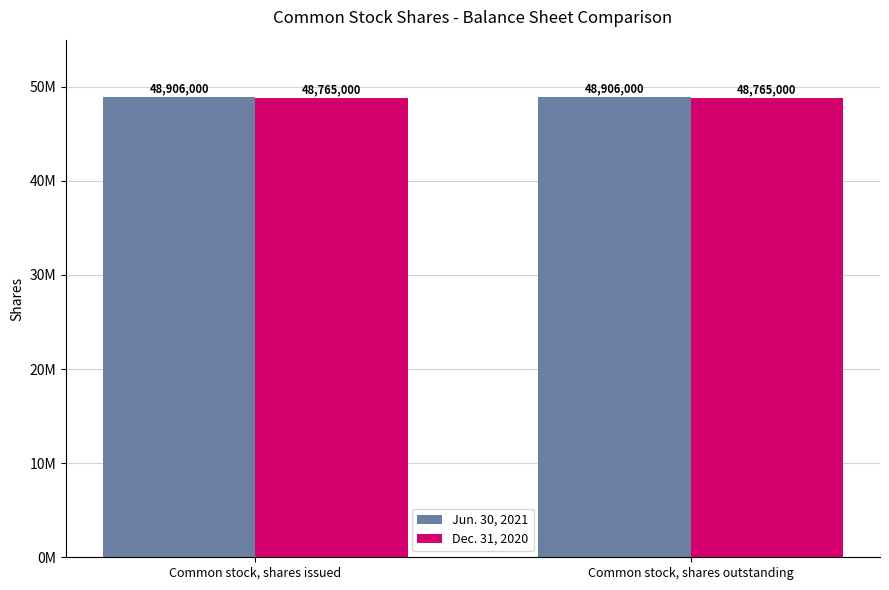

What are all the series names shown in the legend?

Jun. 30, 2021, Dec. 31, 2020